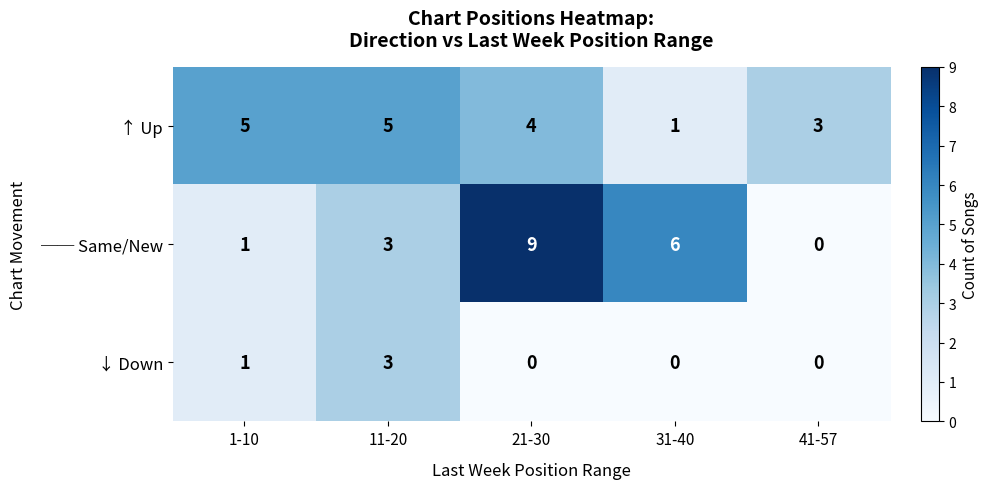

What is the total value across all series at 41-57?

3